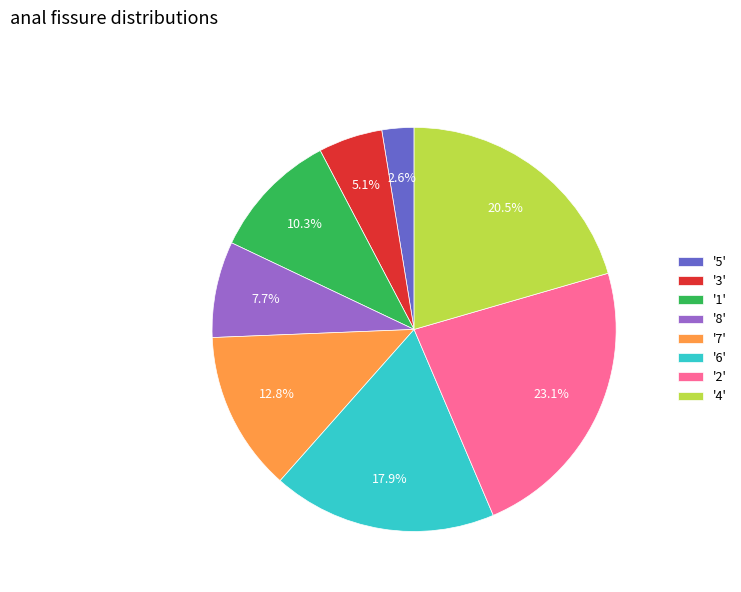

Is there a majority slice in this chart?

No